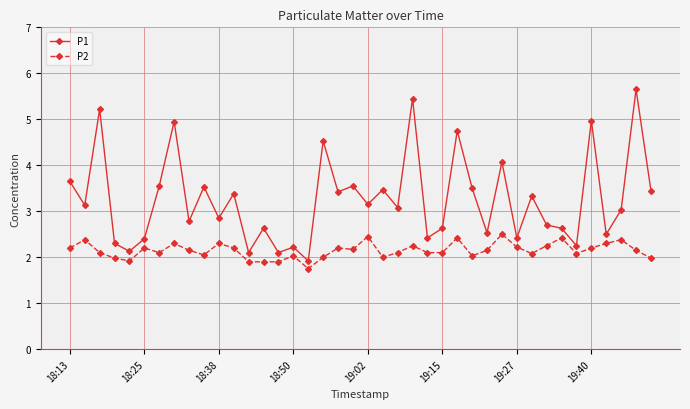

Which series has the largest total across all categories?

P1